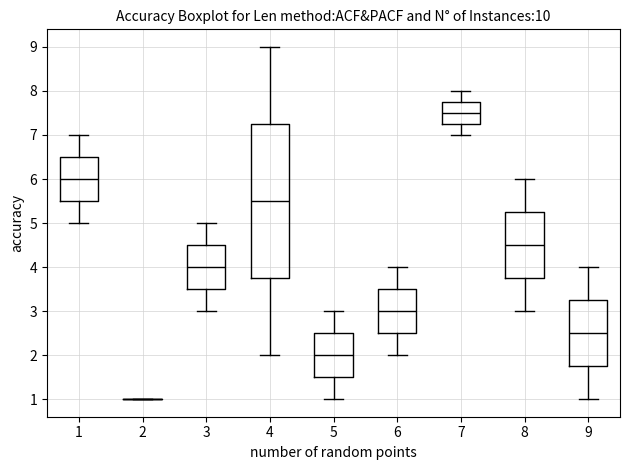

Where is the lower edge of the box at x = 8 on the y-axis? The values are not printed on the chart, so give them approximately, as read against the axis.

3.8